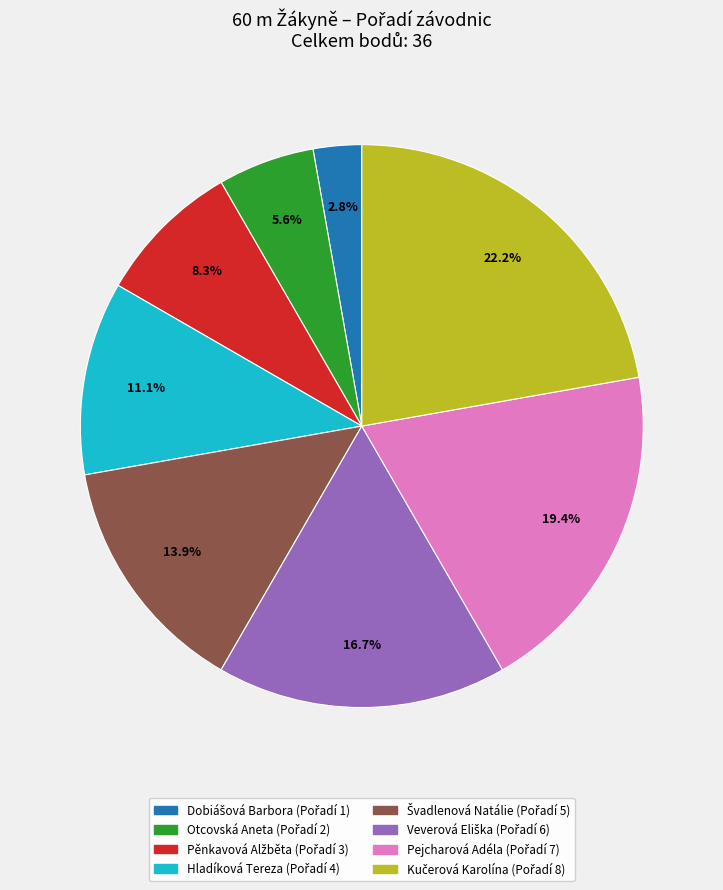

Is Pejcharová Adéla the majority of the pie?

No